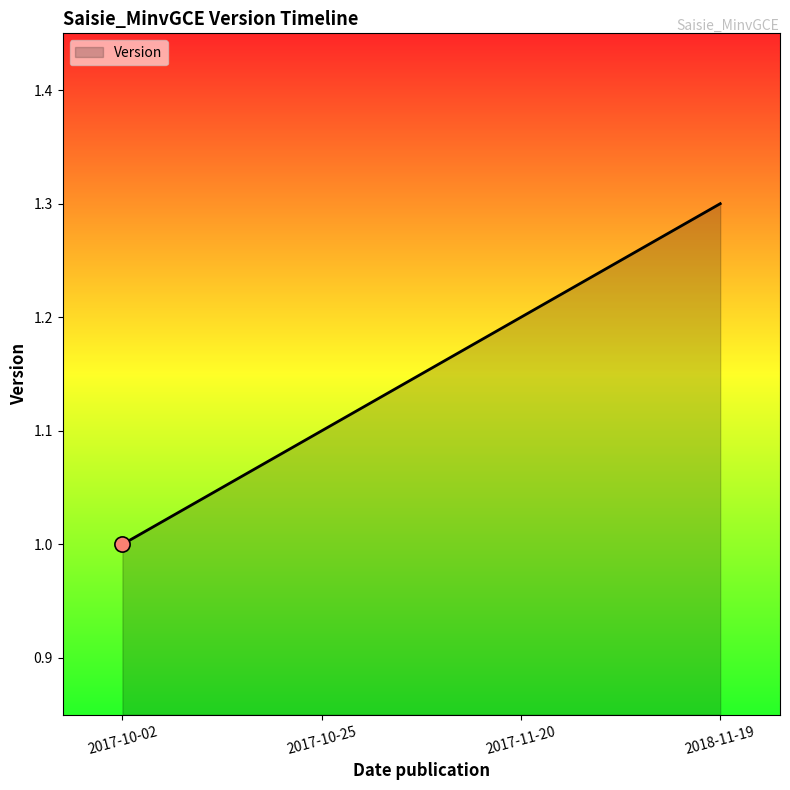

What is the change in value from 2017-10-02 to 2018-11-19?

+0.3